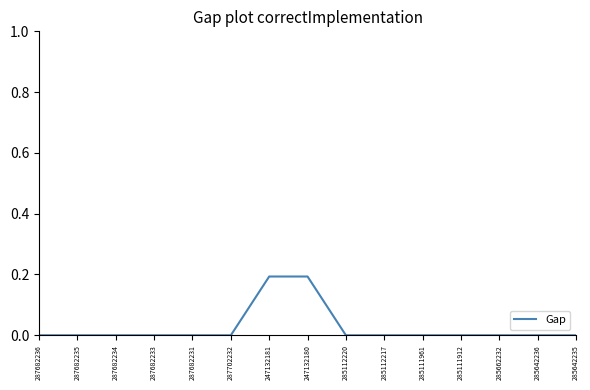

What is the difference between the second highest and second lowest values?

0.2